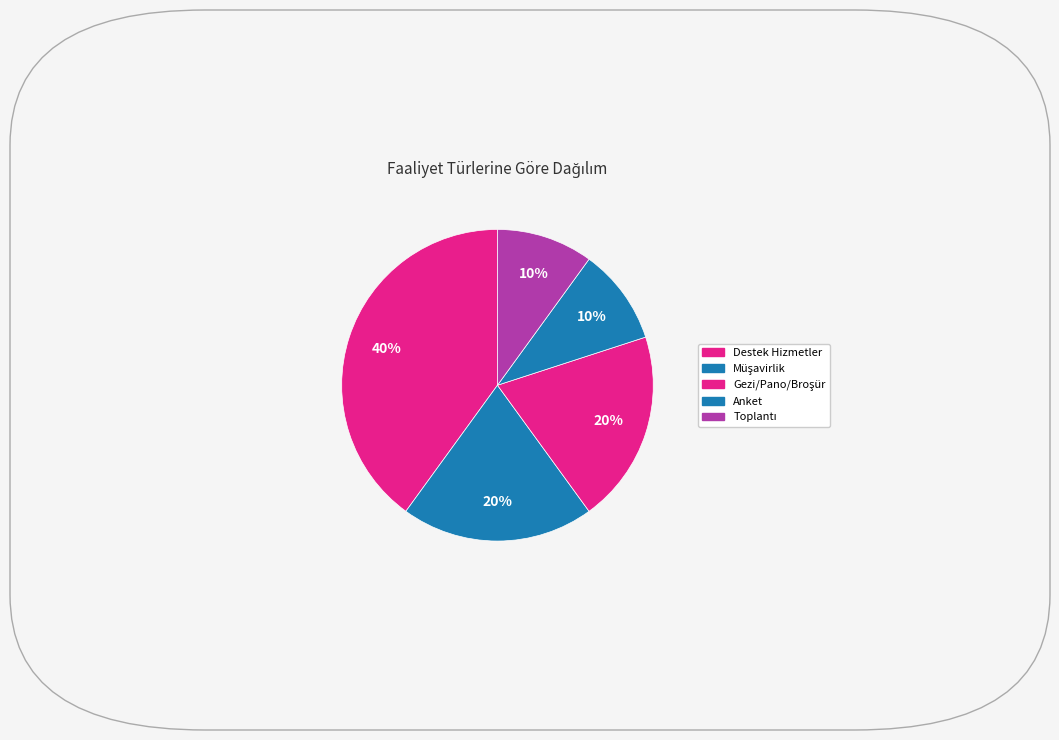

Count the number of slices in the pie.

5